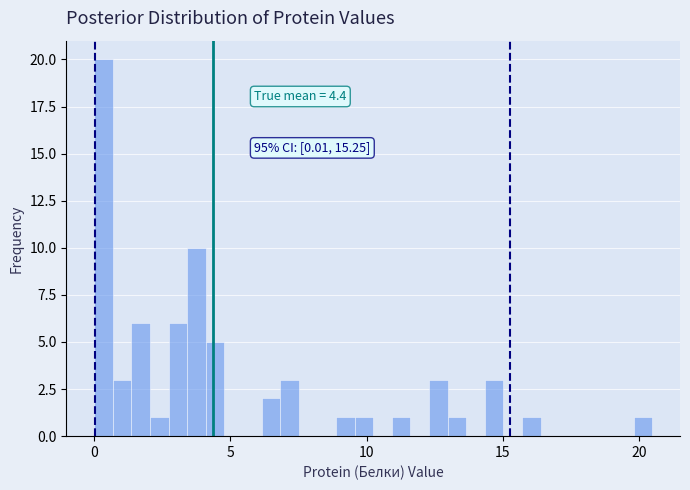

Read against the x-axis, roughly where is the centre of the tallest bar?

0.5